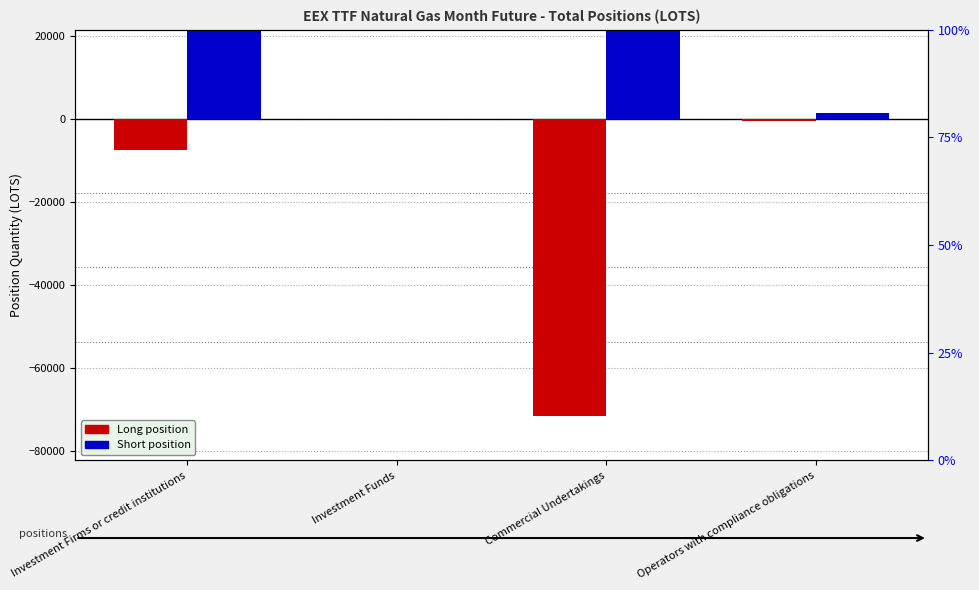

Where does the Long series first go above -519?

Investment Funds